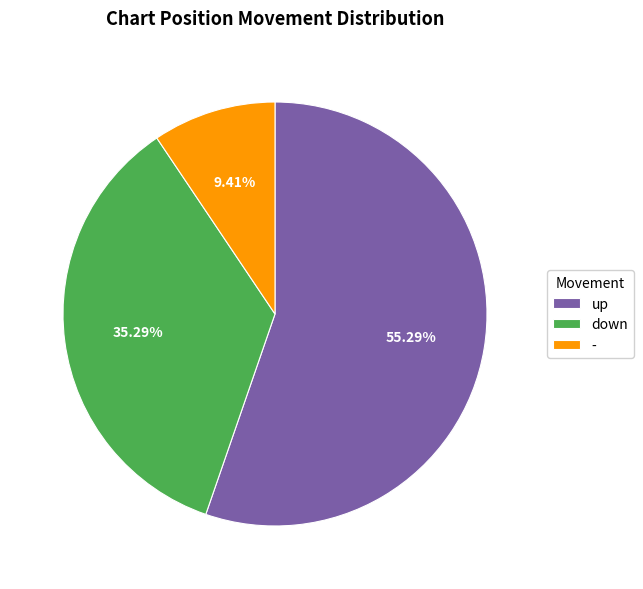

The - slice represents 1% of the pie. True or false?

False